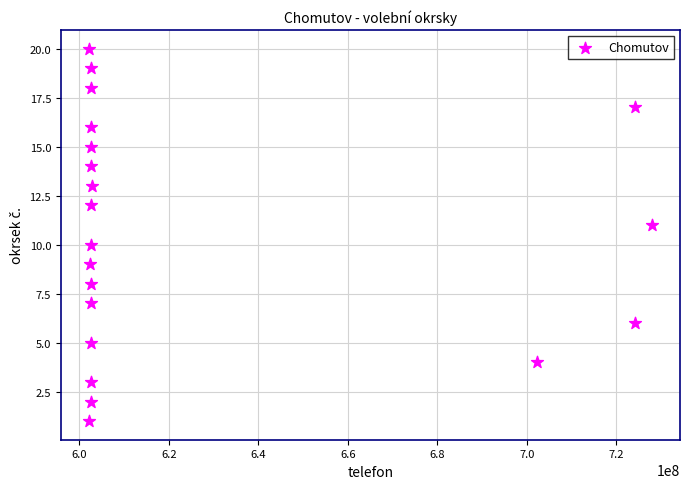

What is the range of Y values (max minus min)?

19